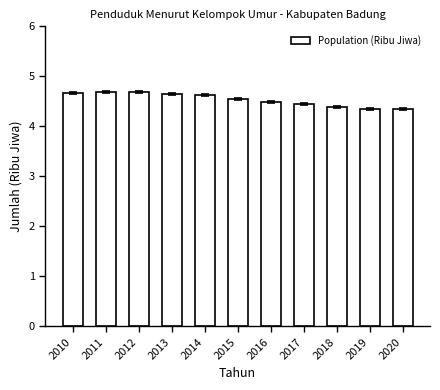

The value at 2018 is 1.8. True or false?

False